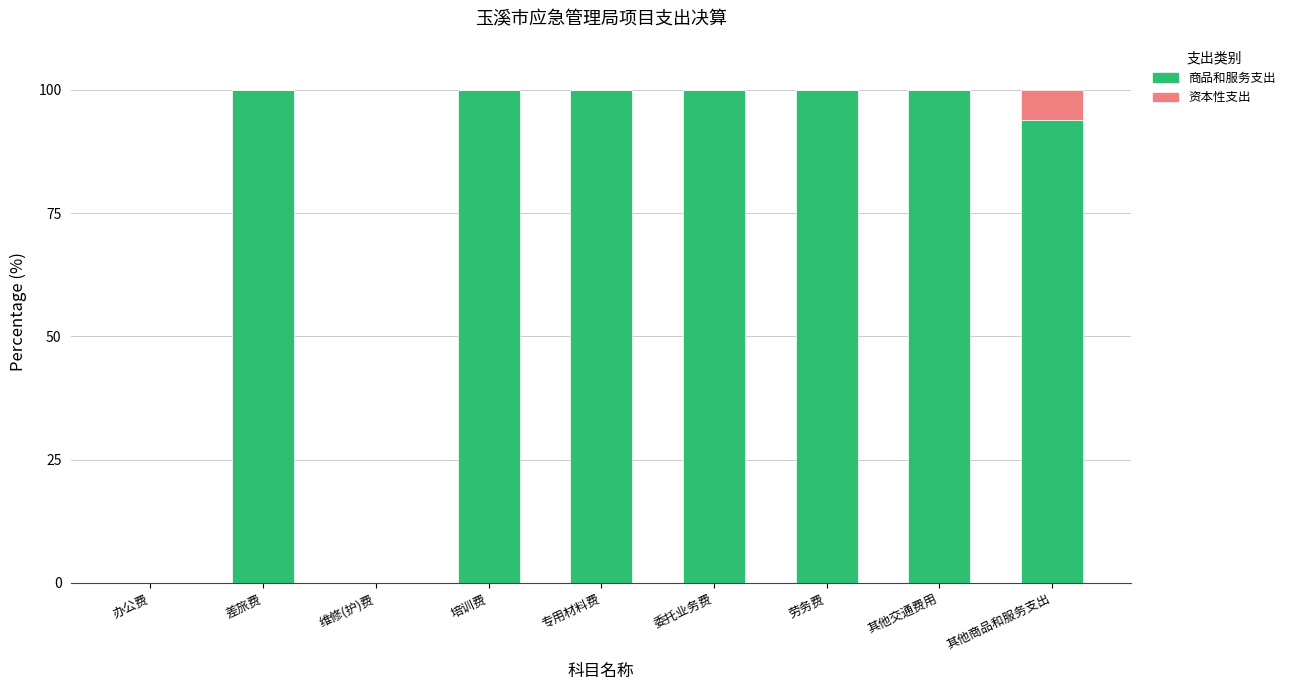

What is the sum of all 商品和服务支出 values?

694.0